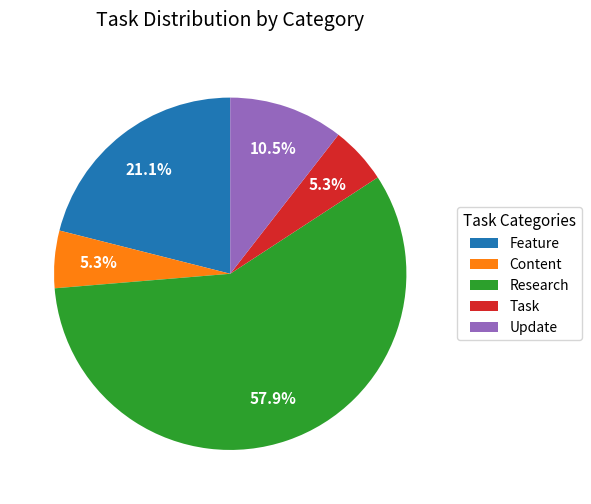

To the nearest percent, what is the average slice percentage?

20%